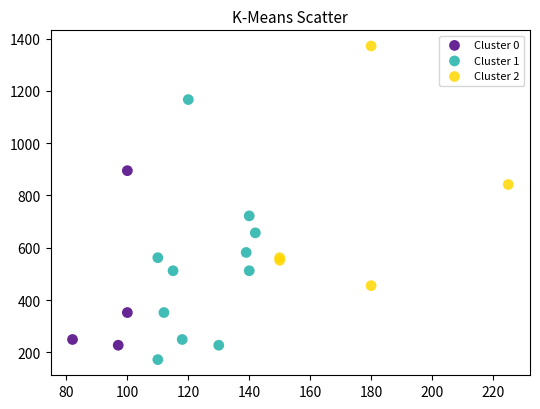

Which series contains the lowest Y value?

Cluster 1